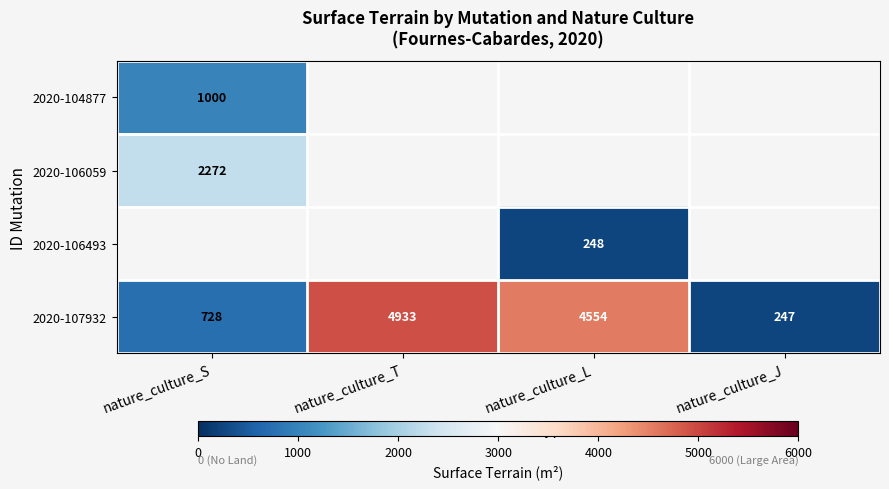

At which category does the chart reach its peak across all series?

nature_culture_T